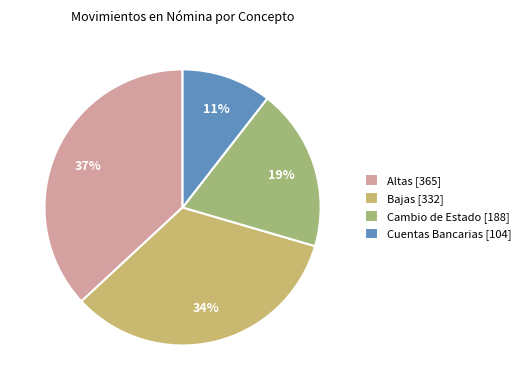

Do Bajas and Cuentas Bancarias together represent more than half of the pie?

No